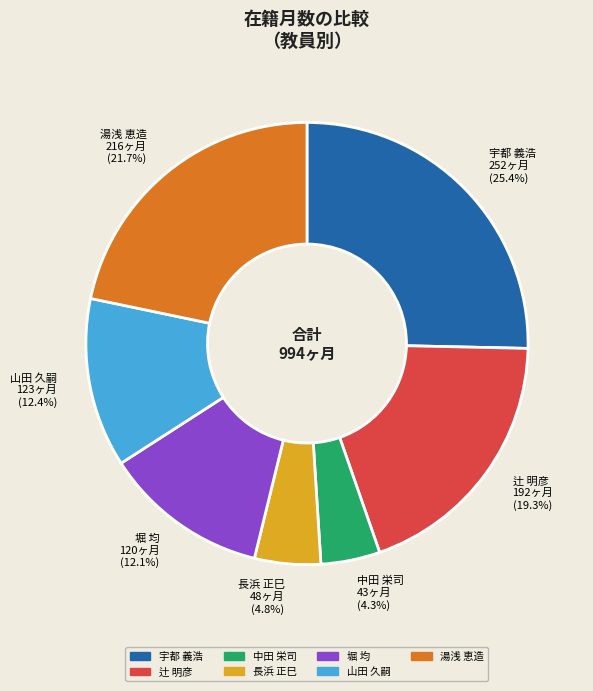

Does any single category account for the majority?

No